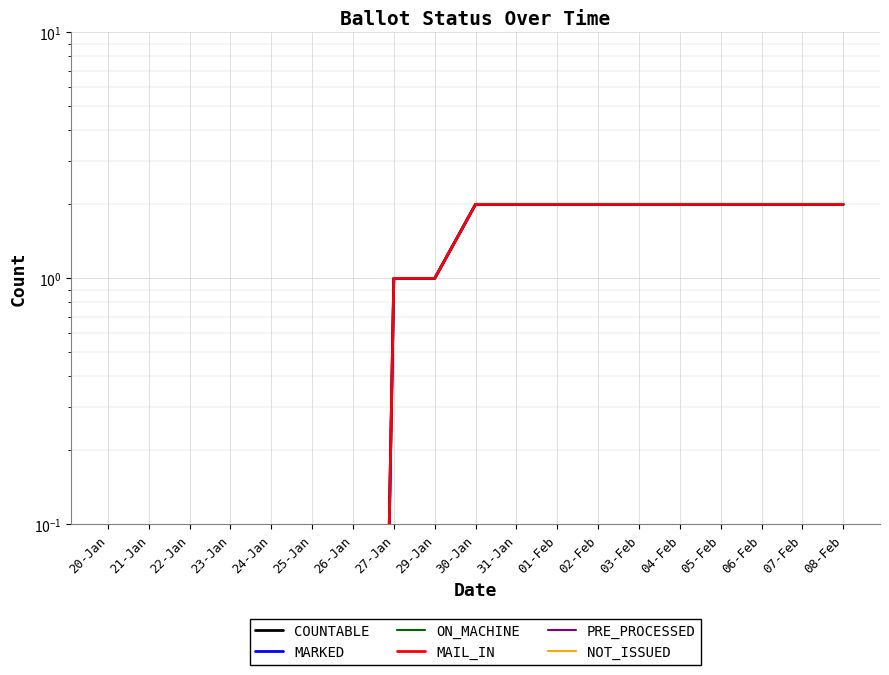

At 23-Jan, list the series in order from largest to smallest.

COUNTABLE, MARKED, ON_MACHINE, MAIL_IN, PRE_PROCESSED, NOT_ISSUED